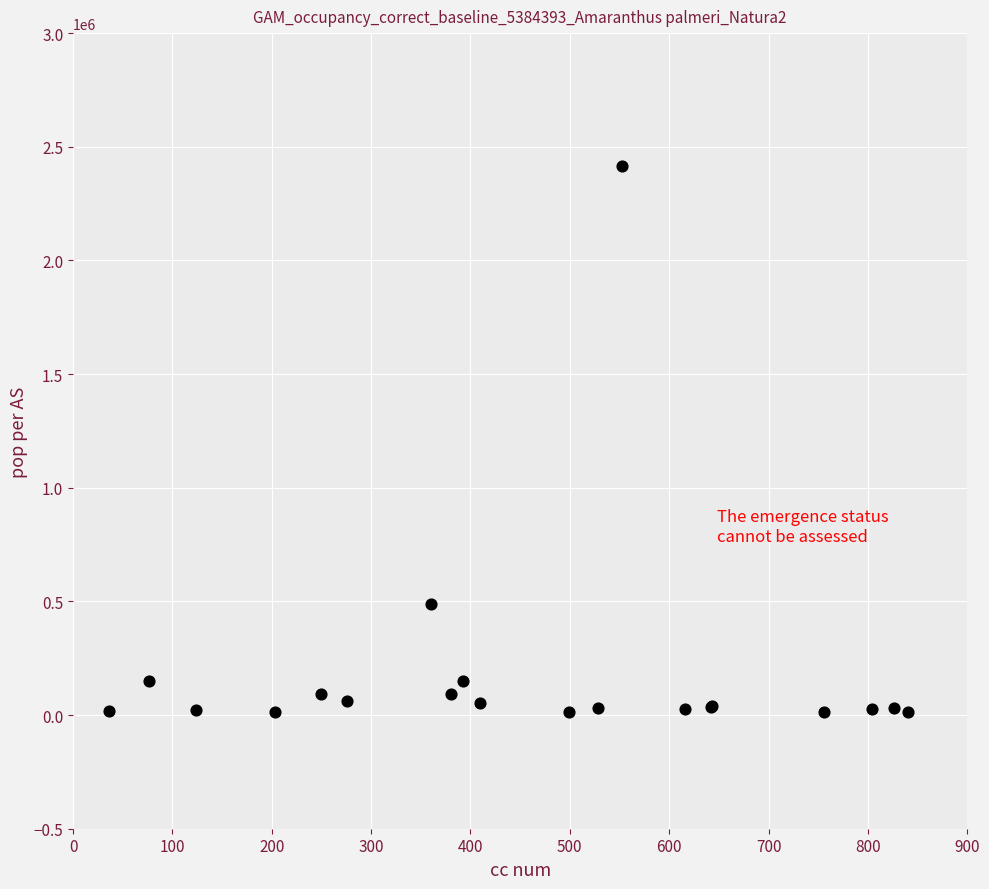

What Y value in the scatter plot is closest to 1214172?

488162